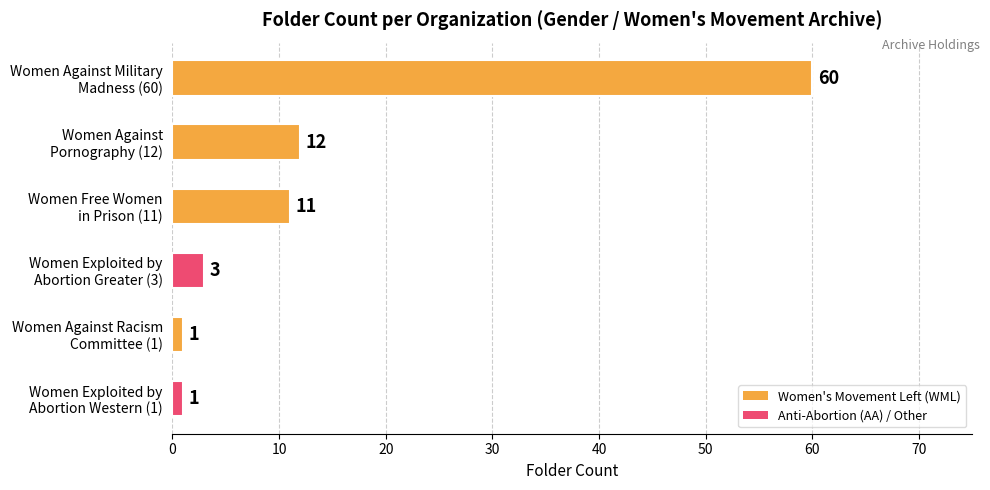

Reading bottom to top, extract all data points from this chart.

1	1	3	11	12	60